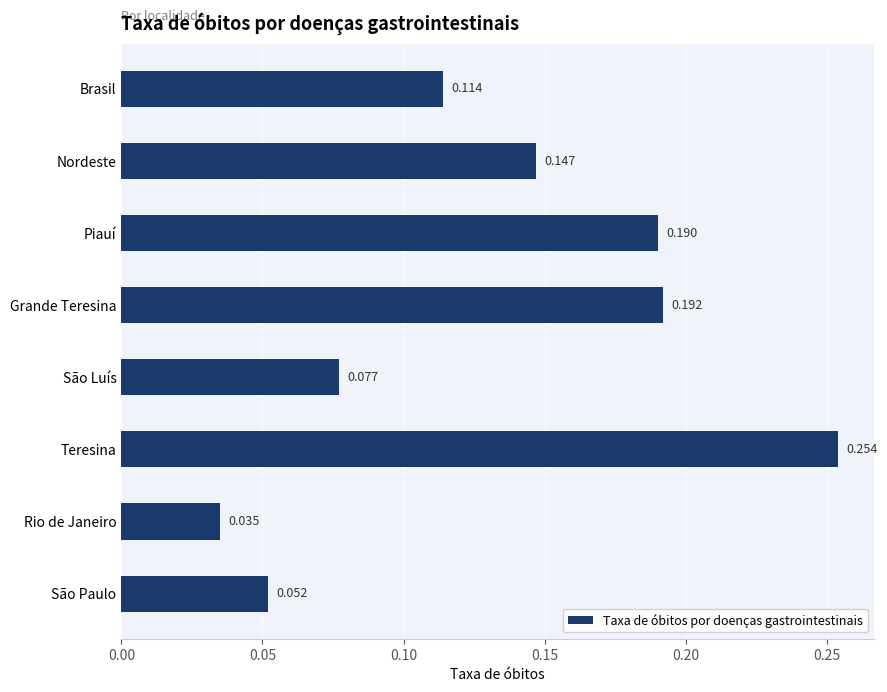

Which has a higher value, Brasil or Grande Teresina?

Grande Teresina